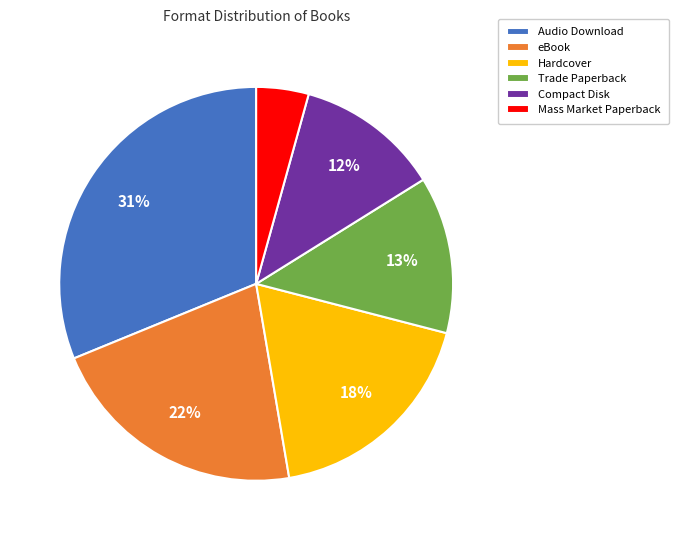

Does Compact Disk account for over 50% of the chart?

No